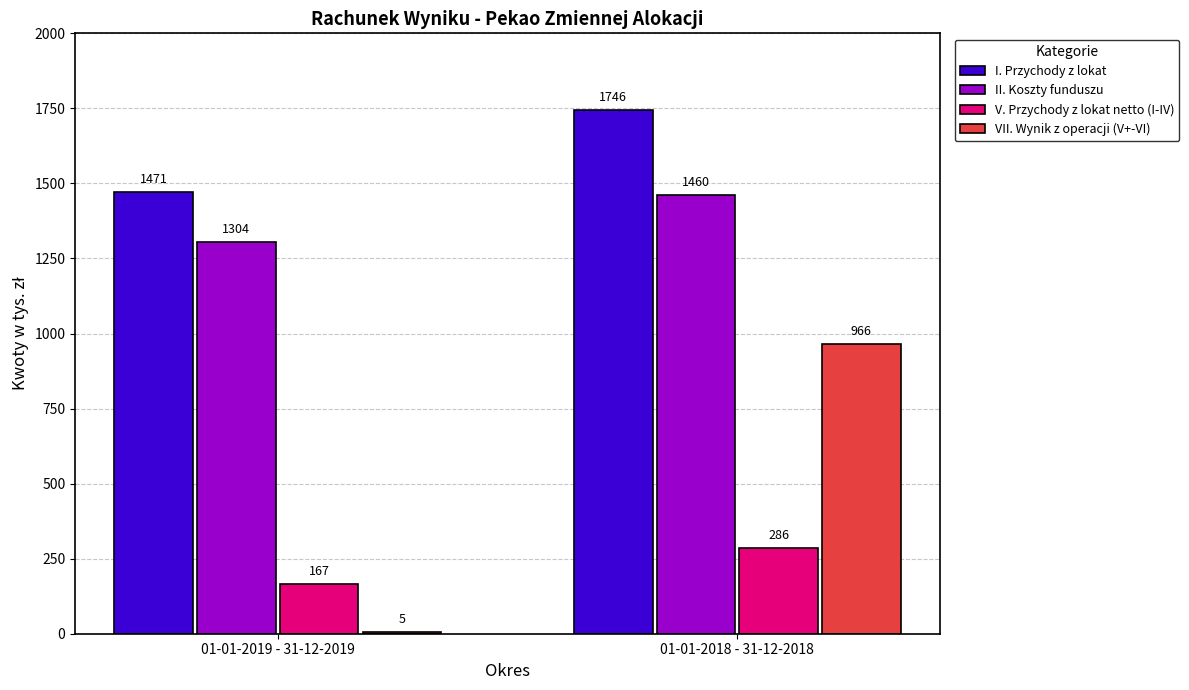

Which category has the highest value in the II. Koszty funduszu series?

01-01-2018 - 31-12-2018